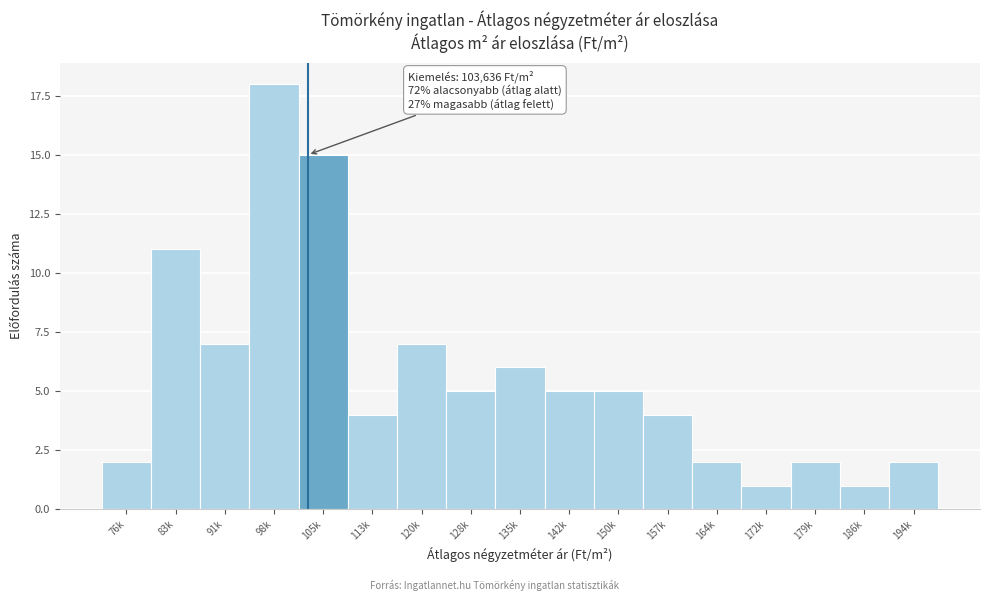

Reading left to right, extract all data points from this chart.

76k=2	83k=11	91k=7	98k=18	105k=15	113k=4	120k=7	128k=5	135k=6	142k=5	150k=5	157k=4	164k=2	172k=1	179k=2	186k=1	194k=2